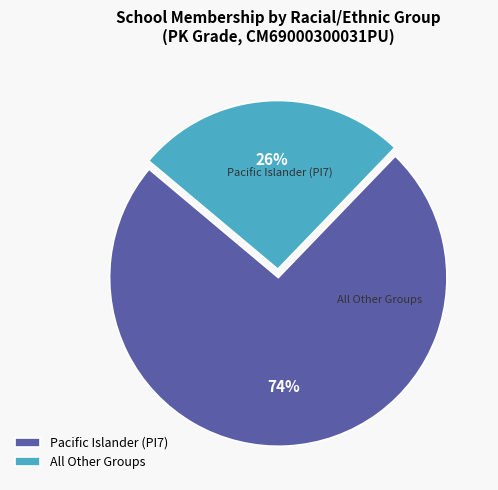

Count the number of slices in the pie.

2